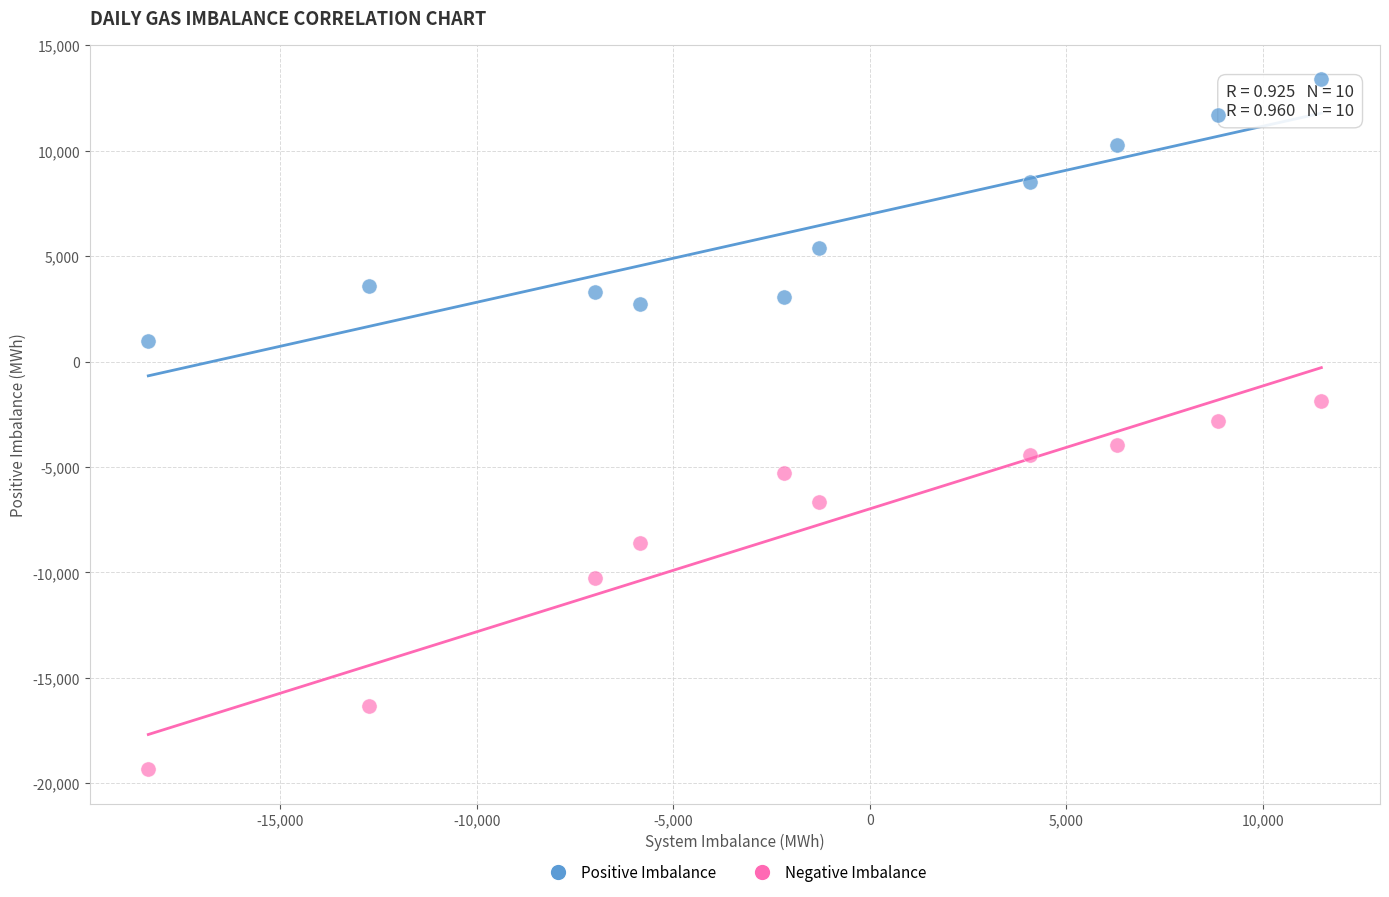

Across all data points, what is the range of X values (max minus min)?

29856.5